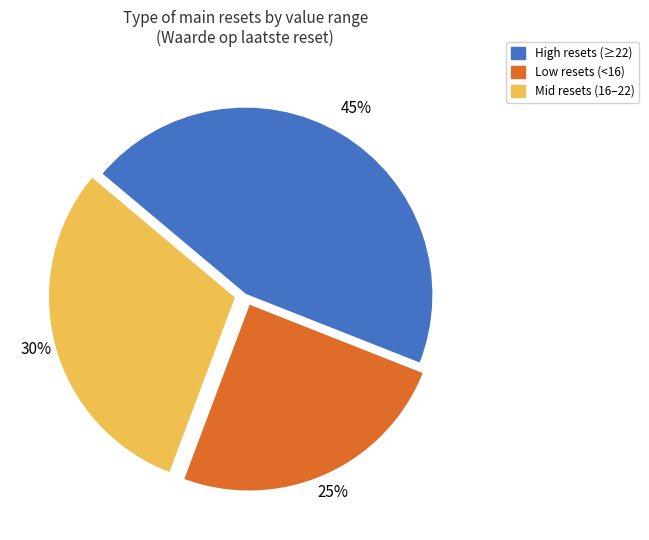

What percentage is the Mid resets (16–22) slice, to the nearest percent?

30%